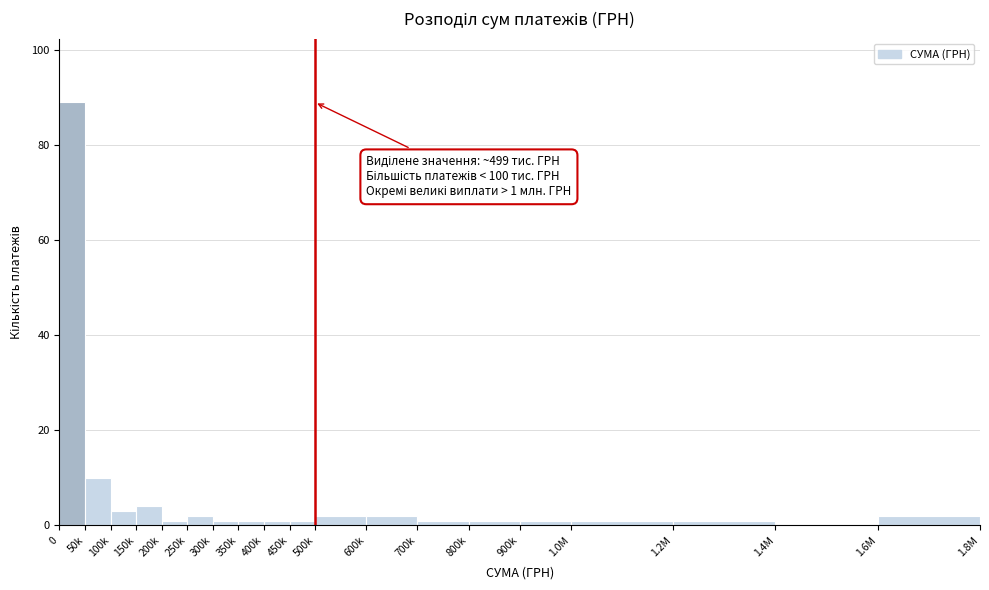

Reading left to right, transcribe all the data shown in this chart.

0=89	50k=10	100k=3	150k=4	200k=1	250k=2	300k=1	350k=1	400k=1	450k=1	500k=2	600k=2	700k=1	800k=1	900k=1	1.0M=1	1.2M=1	1.4M=0	1.6M=2